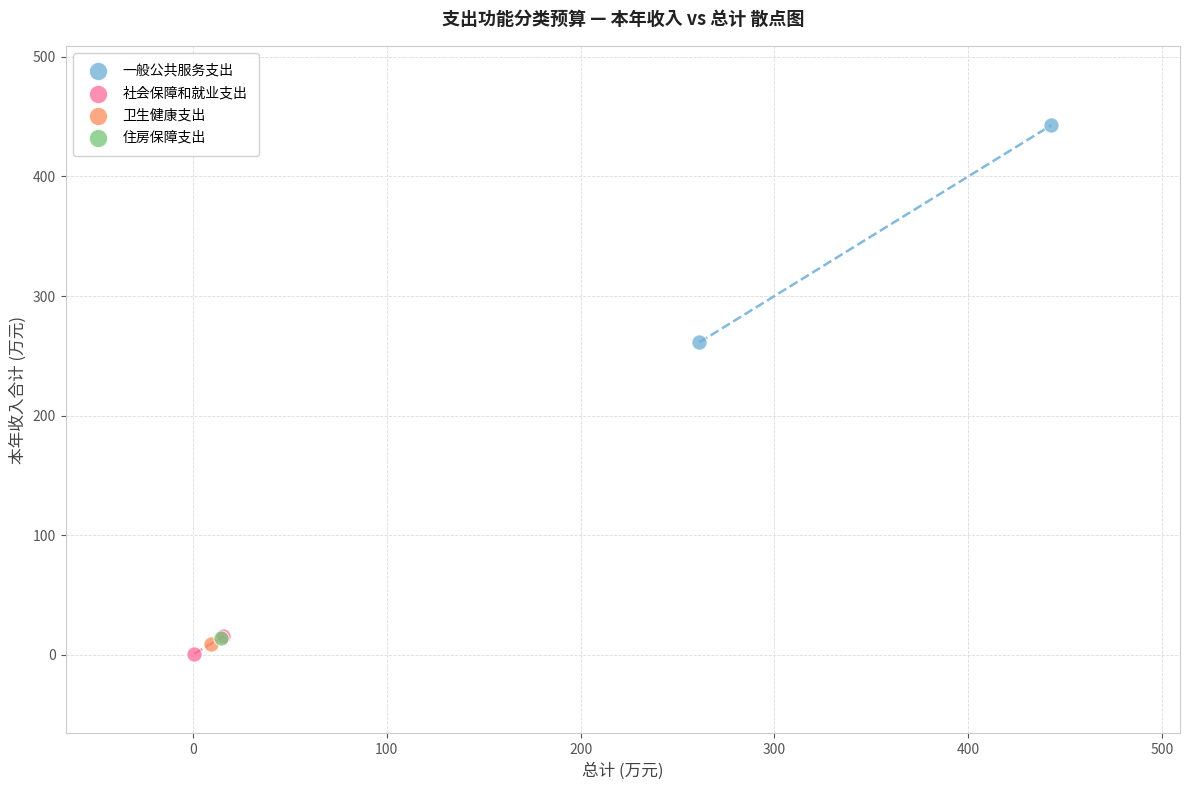

What are all the series names shown in the legend?

一般公共服务支出, 社会保障和就业支出, 卫生健康支出, 住房保障支出